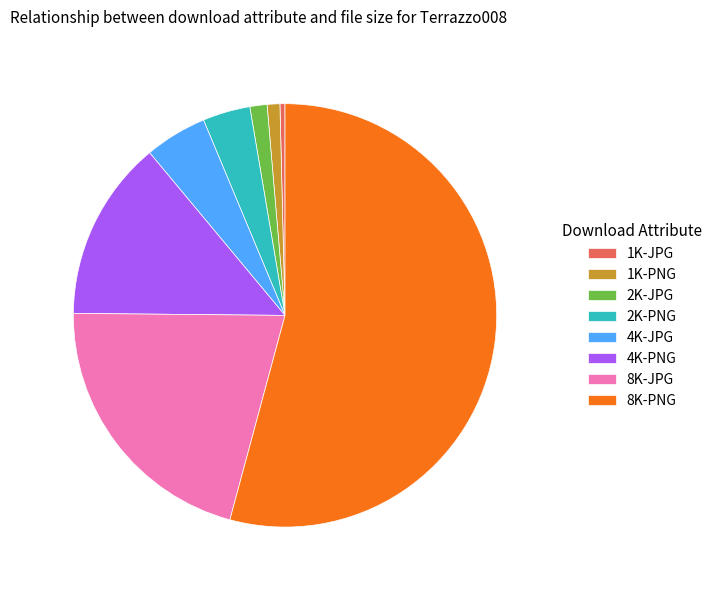

The 1K-JPG slice represents 0% of the pie. True or false?

True